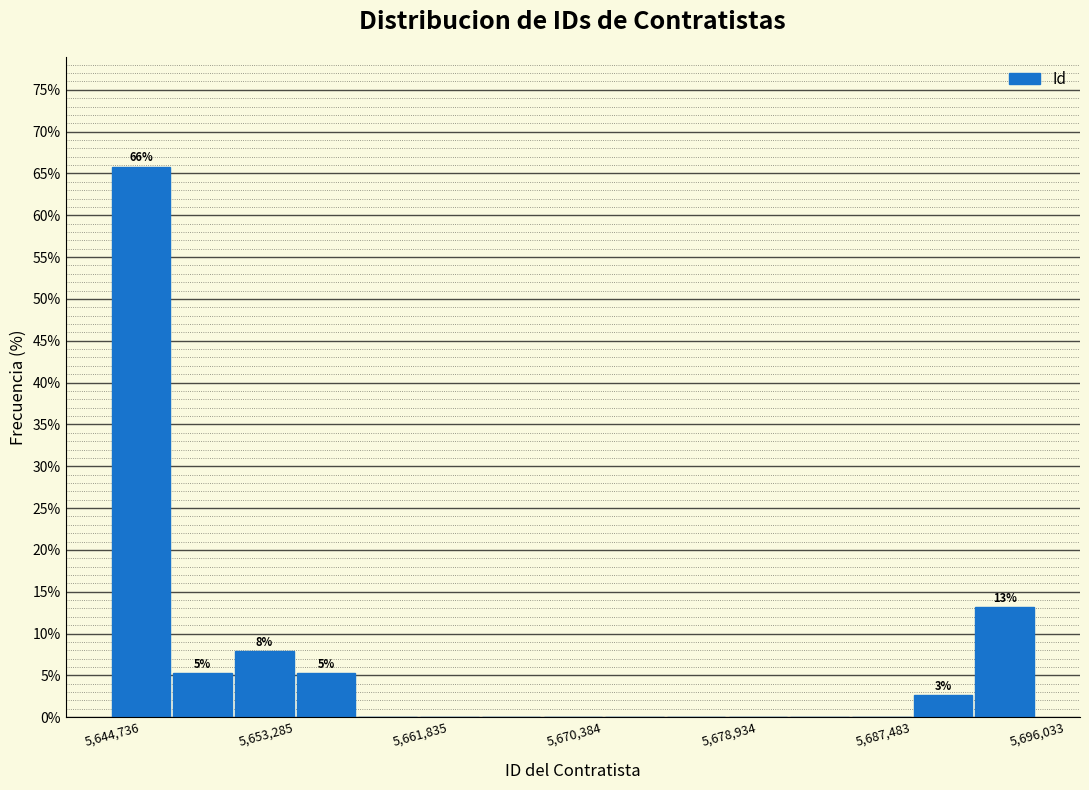

Read against the x-axis, roughly where is the centre of the tallest bar?

5646000